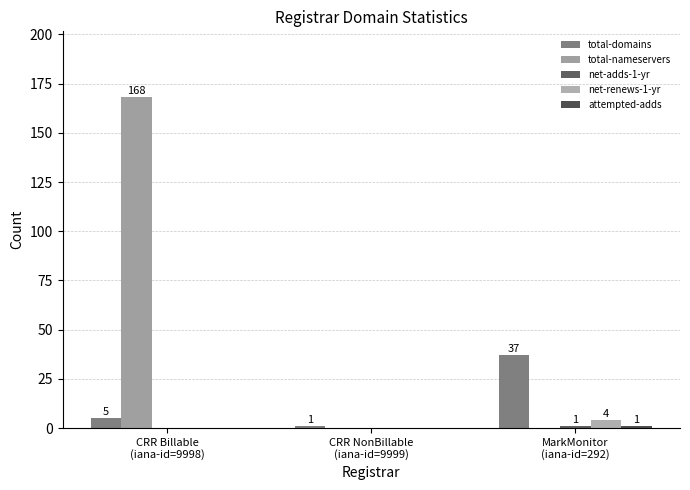

Which series has the largest total across all categories?

total-nameservers